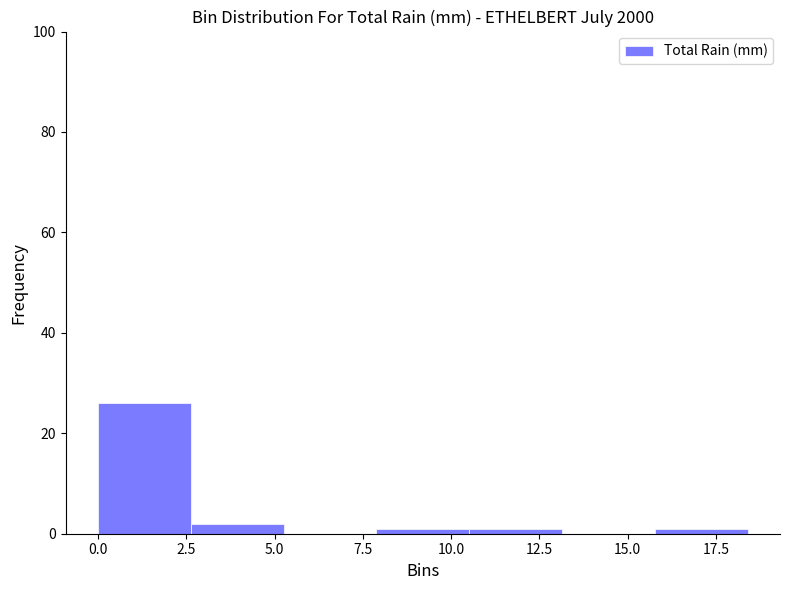

Over which range of the x-axis is the bar tallest?

0.0 to 2.5